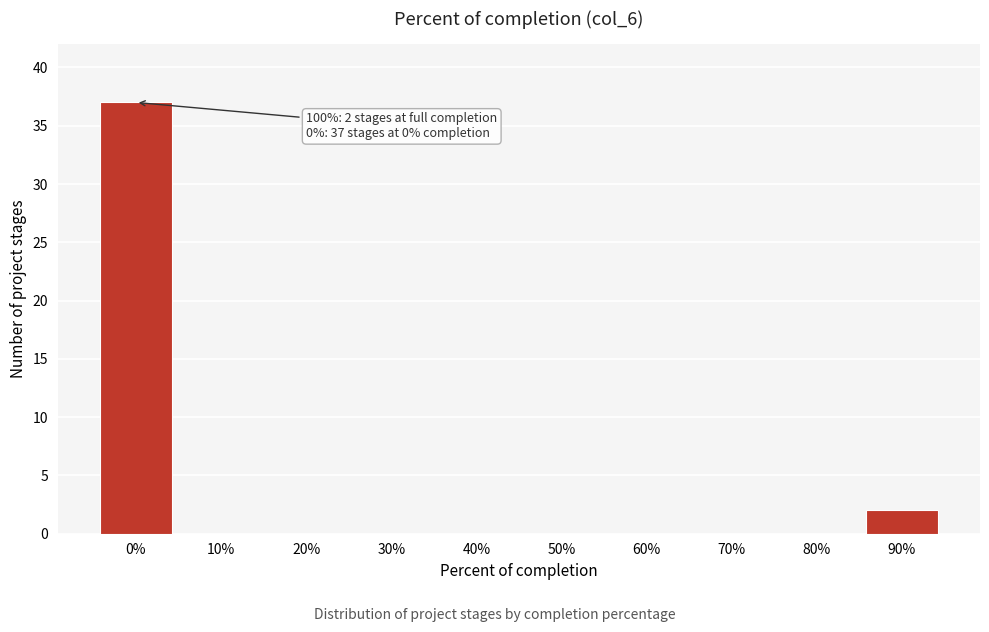

Reading left to right, transcribe all the data shown in this chart.

0%=37	10%=0	20%=0	30%=0	40%=0	50%=0	60%=0	70%=0	80%=0	90%=2